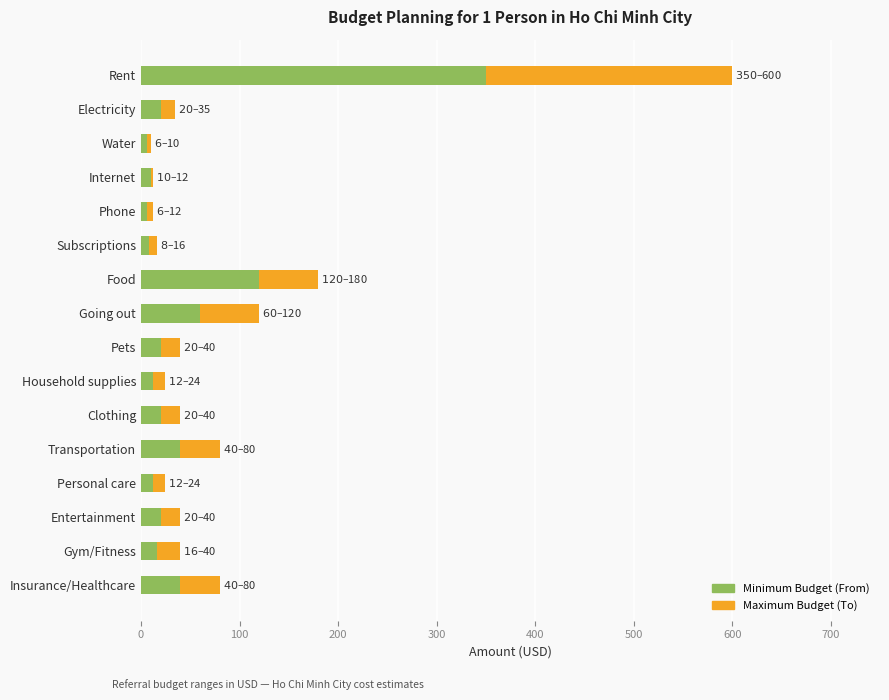

At which category is the sum across all series the highest?

Rent